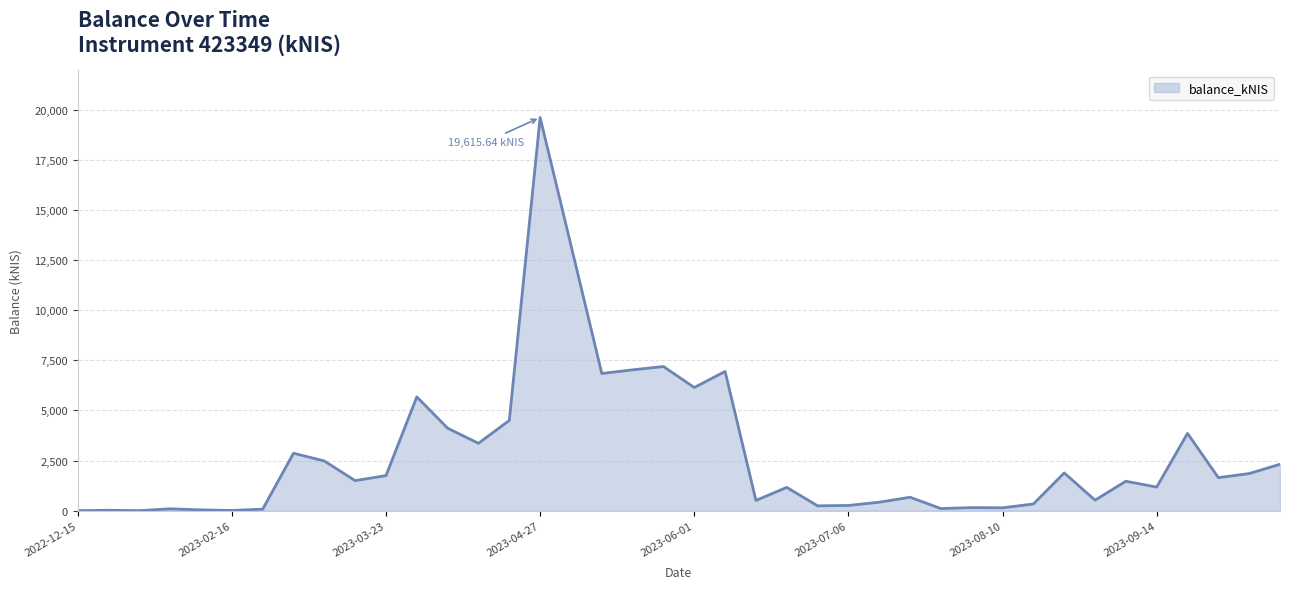

True or false: there are more than 1 points higher than both neighbors.

True